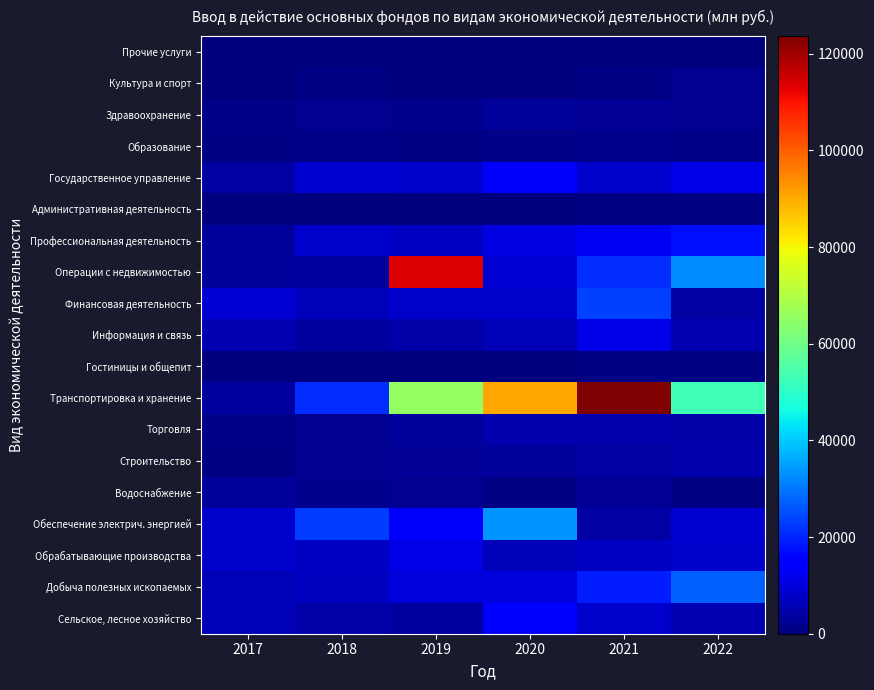

Reading right to left, list all the values displayed in this chart.

Сельское, лесное хозяйство: 2022=5366	2021=8589	2020=14210	2019=3732	2018=4624	2017=6130
Добыча полезных ископаемых: 2022=27211	2021=19103	2020=10600	2019=10138	2018=7210	2017=5987
Обрабатывающие производства: 2022=8328	2021=7582	2020=6622	2019=11396	2018=7524	2017=8365
Обеспечение электрич. энергией: 2022=8926	2021=4007	2020=33550	2019=13421	2018=22955	2017=8417
Водоснабжение: 2022=668	2021=2601	2020=602	2019=2289	2018=1464	2017=2951
Строительство: 2022=5268	2021=4048	2020=3376	2019=2564	2018=2128	2017=942
Торговля: 2022=4391	2021=4834	2020=5028	2019=3352	2018=2263	2017=1249
Транспортировка и хранение: 2022=52967	2021=123631	2020=90466	2019=65635	2018=20828	2017=3803
Гостиницы и общепит: 2022=494	2021=728	2020=263	2019=91	2018=232	2017=193
Информация и связь: 2022=5699	2021=11162	2020=5808	2019=4563	2018=3670	2017=5331
Финансовая деятельность: 2022=3897	2021=23399	2020=8312	2019=8348	2018=6730	2017=9322
Операции с недвижимостью: 2022=32440	2021=20943	2020=9216	2019=113224	2018=3422	2017=3208
Профессиональная деятельность: 2022=17349	2021=12970	2020=11001	2019=7379	2018=8241	2017=3076
Административная деятельность: 2022=881	2021=809	2020=288	2019=174	2018=322	2017=47
Государственное управление: 2022=11224	2021=8656	2020=13204	2019=8474	2018=8931	2017=4101
Образование: 2022=1351	2021=1706	2020=1047	2019=615	2018=1168	2017=550
Здравоохранение: 2022=2321	2021=2667	2020=3278	2019=1929	2018=2237	2017=1006
Культура и спорт: 2022=2275	2021=609	2020=183	2019=374	2018=700	2017=264
Прочие услуги: 2022=424	2021=339	2020=88	2019=147	2018=66	2017=88